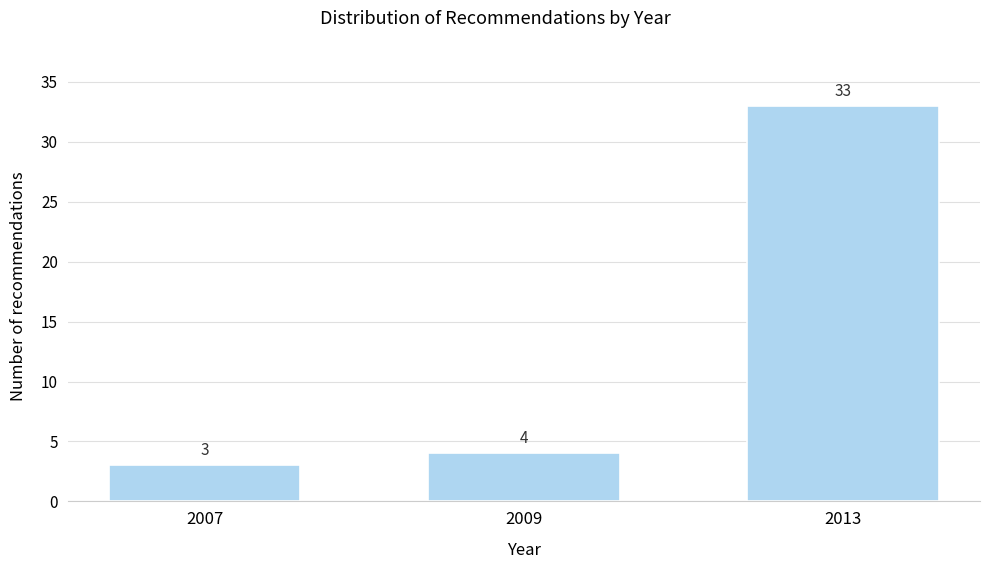

Reading right to left, list all the values displayed in this chart.

2013=33	2009=4	2007=3